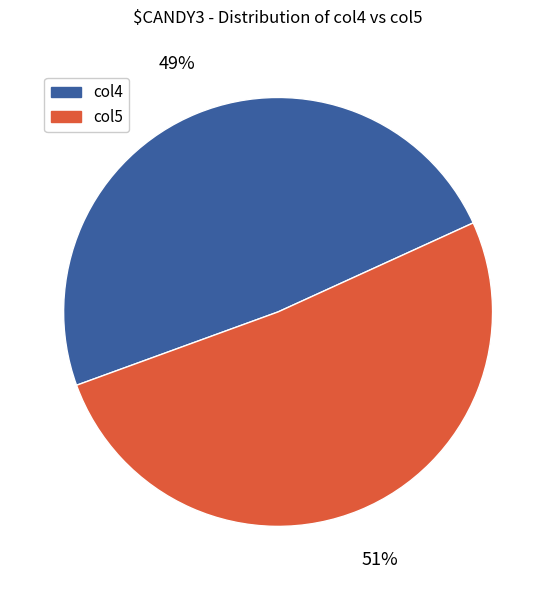

Combined, do col4 and col5 account for over 50%?

Yes